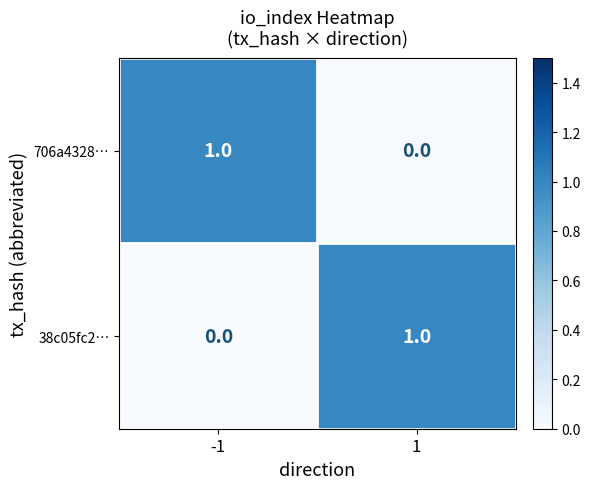

Is the value of 706a4328… at -1 greater than the value of 38c05fc2… at -1?

Yes